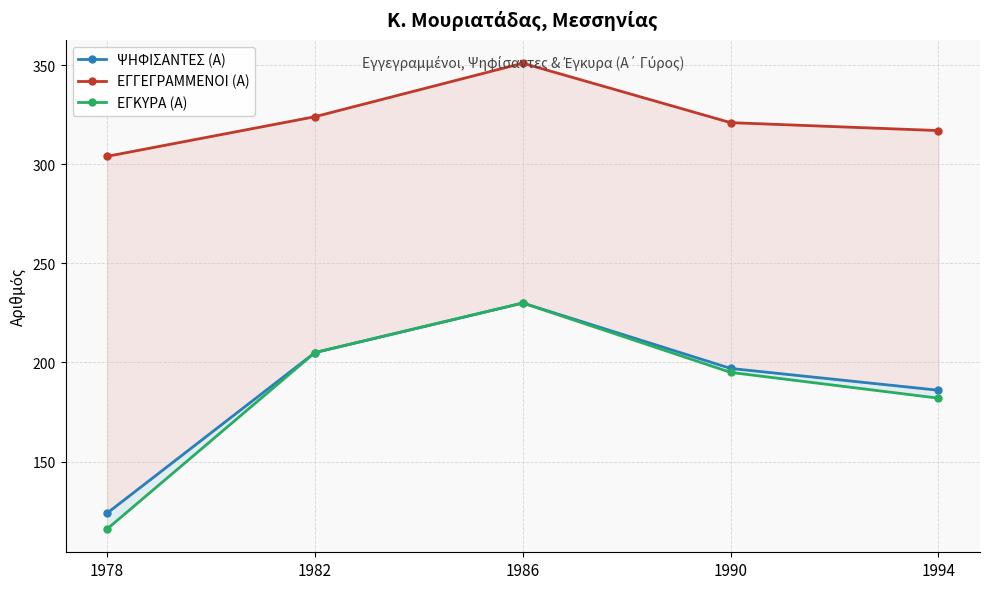

In ΕΓΚΥΡΑ (Α), how many points are higher than both neighbors (excluding endpoints)?

1